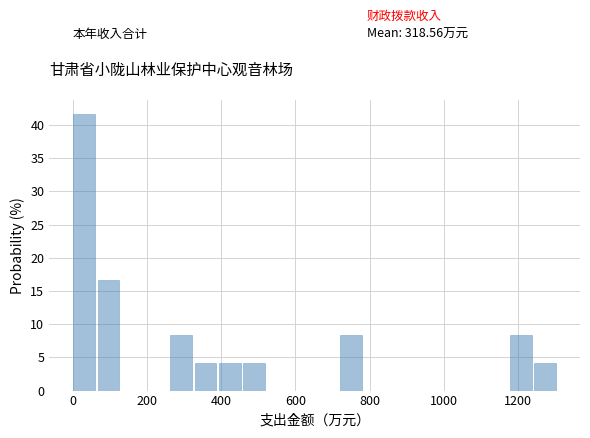

Around what value on the x-axis is the tallest bar? Give the approximate position of its centre, as read against the axis.

40